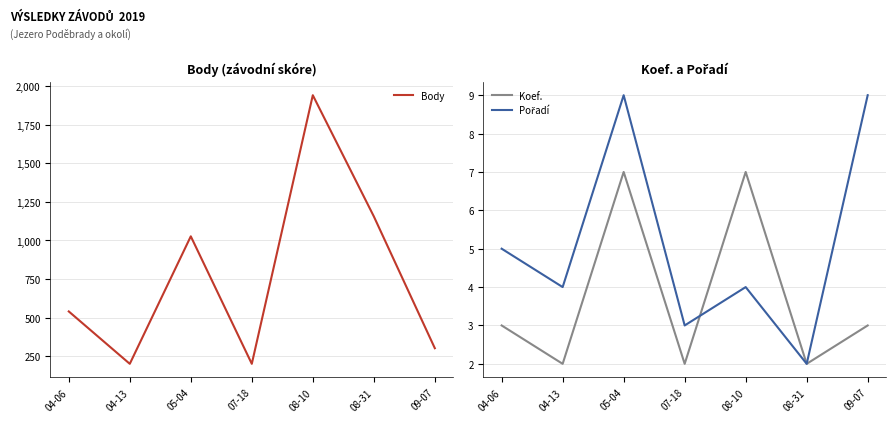

The Koef. series shows 0 at 04-13. True or false?

False